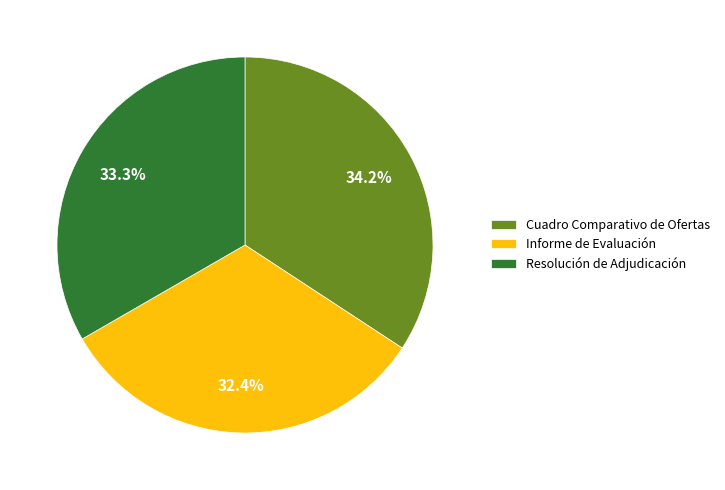

Is there any slice that represents more than half of the pie?

No